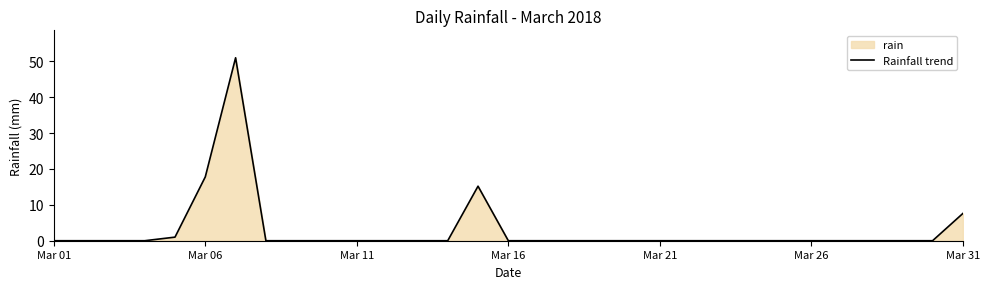

What is the difference between the maximum and minimum values?

51.0